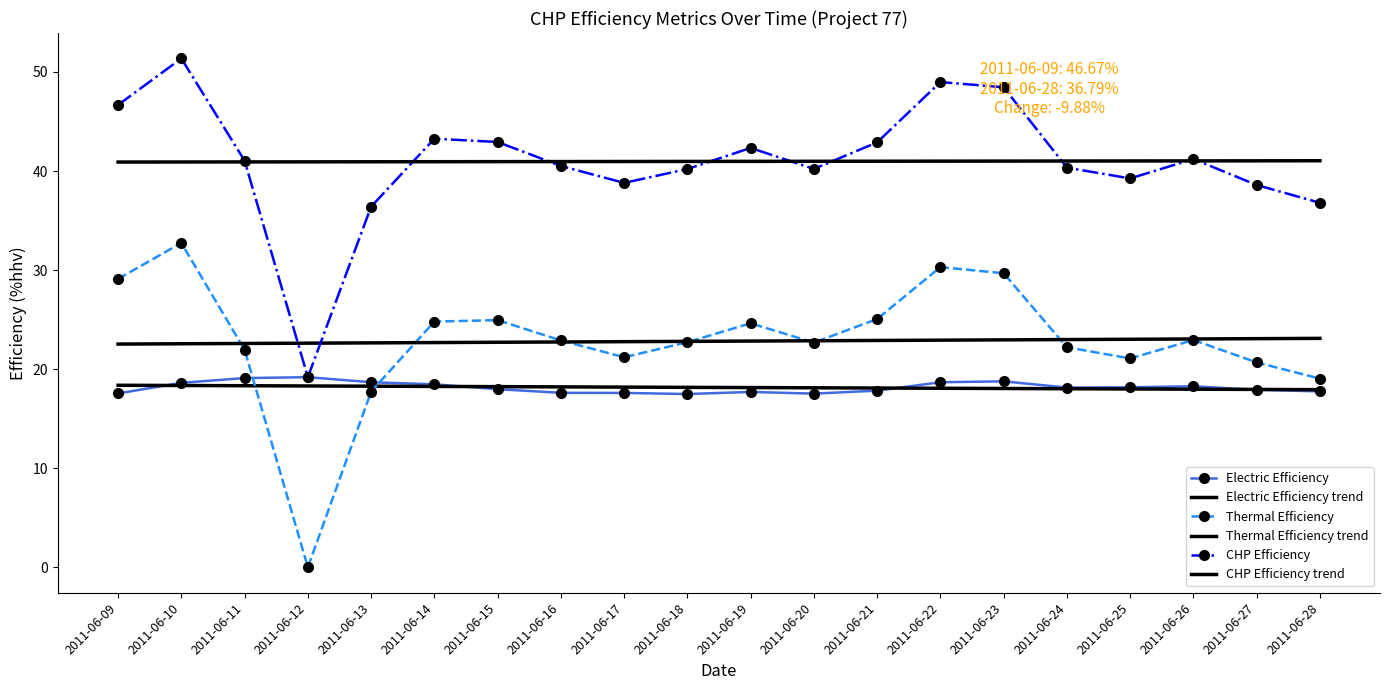

The value of CHP Efficiency trend at 2011-06-24 is 21.4. True or false?

False